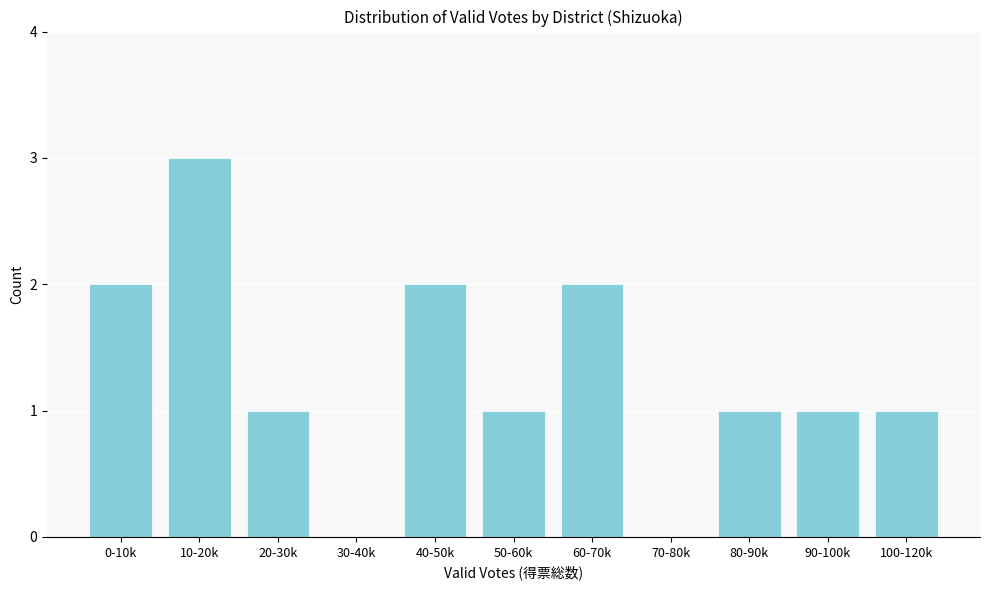

Reading right to left, extract all data points from this chart.

100-120k=1	90-100k=1	80-90k=1	70-80k=0	60-70k=2	50-60k=1	40-50k=2	30-40k=0	20-30k=1	10-20k=3	0-10k=2